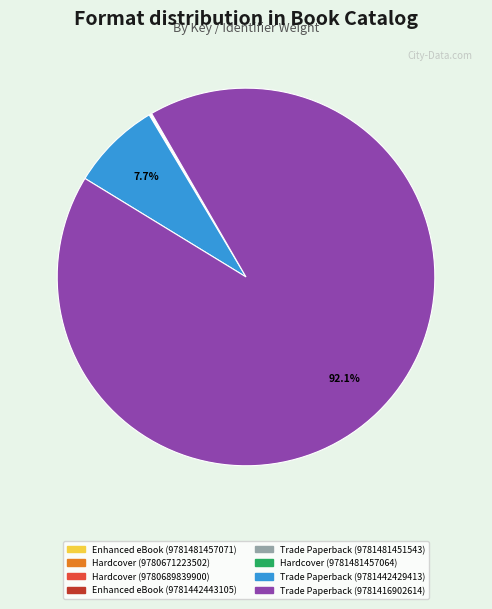

Which slice is the largest?

Trade Paperback (9781416902614)